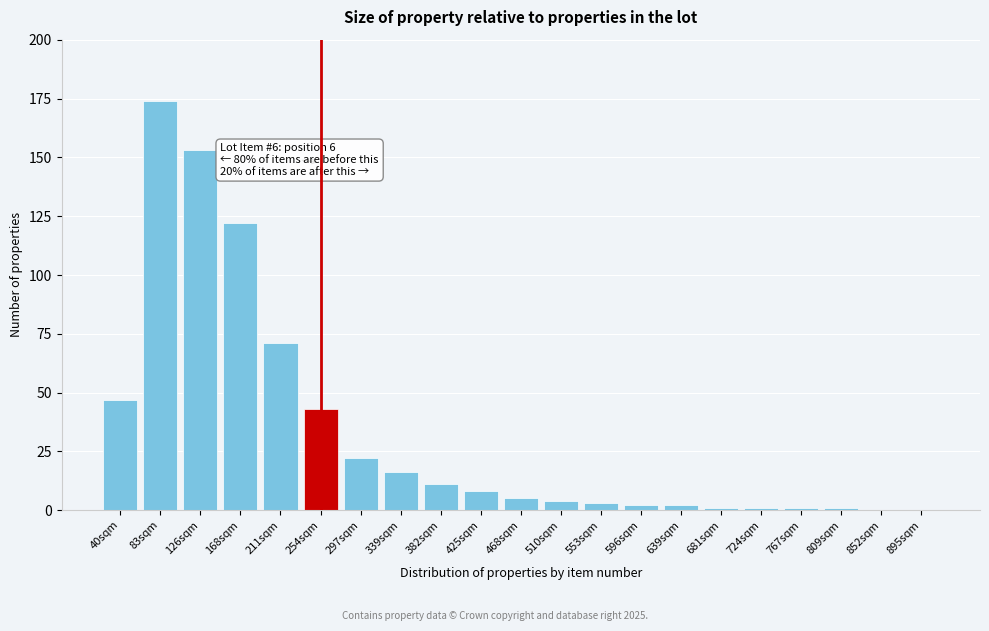

Reading left to right, extract all data points from this chart.

40sqm=47	83sqm=174	126sqm=153	168sqm=122	211sqm=71	254sqm=43	297sqm=22	339sqm=16	382sqm=11	425sqm=8	468sqm=5	510sqm=4	553sqm=3	596sqm=2	639sqm=2	681sqm=1	724sqm=1	767sqm=1	809sqm=1	852sqm=0	895sqm=0